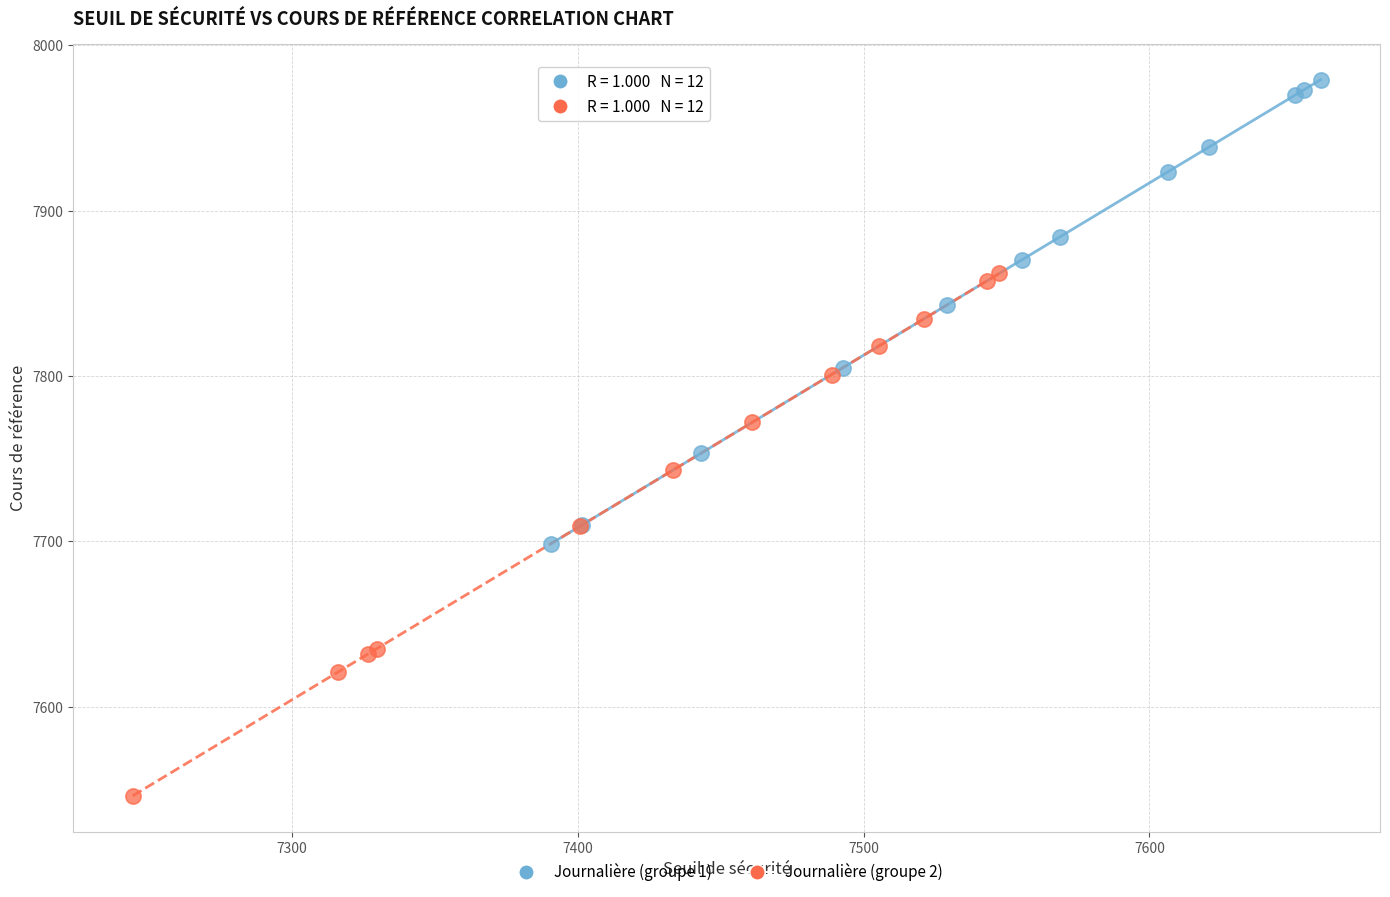

Which series contains the highest Y value?

Journalière (groupe 1)